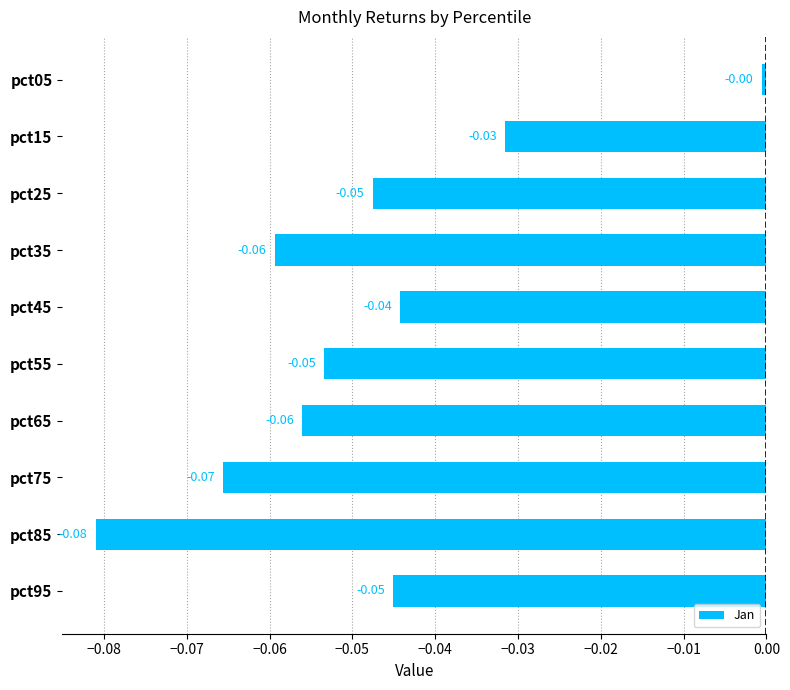

Which has a higher value, pct65 or pct05?

pct05